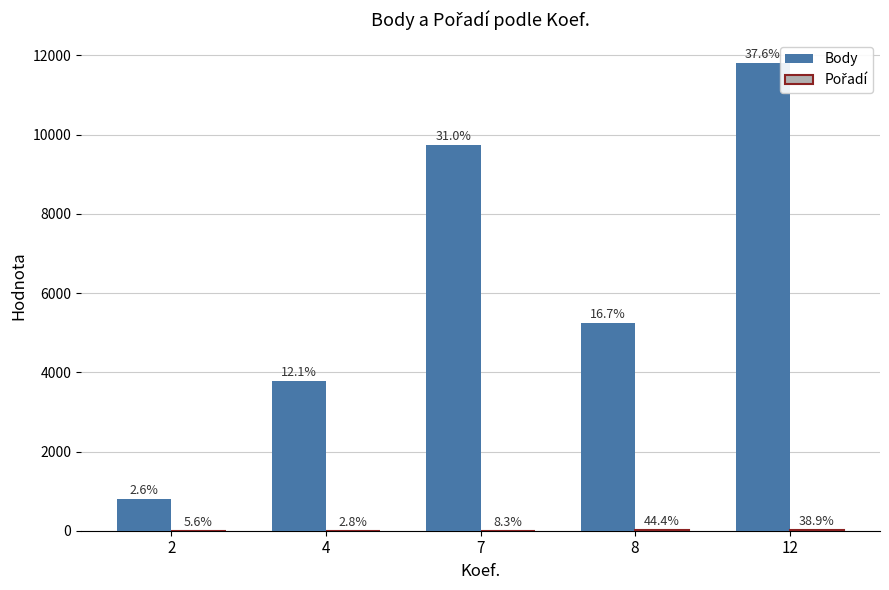

What is the highest value of the Body series?

11805